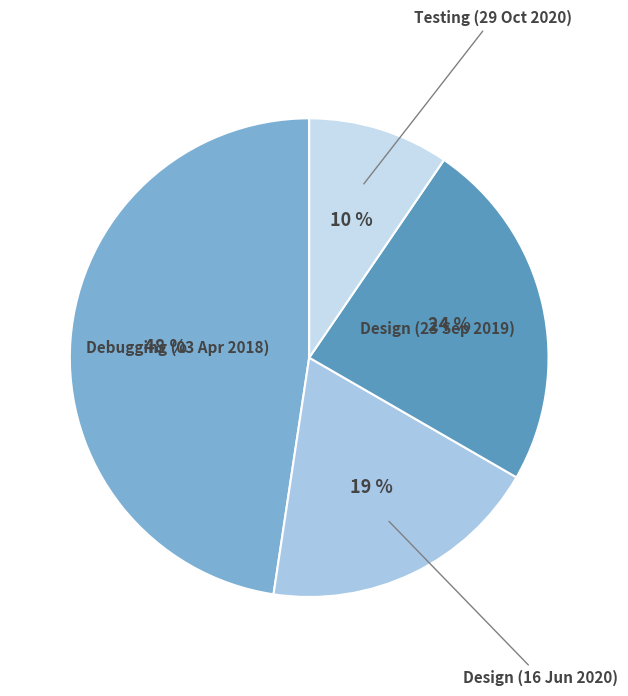

Do Design (16 Jun 2020) and Design (23 Sep 2019) together represent more than half of the pie?

No